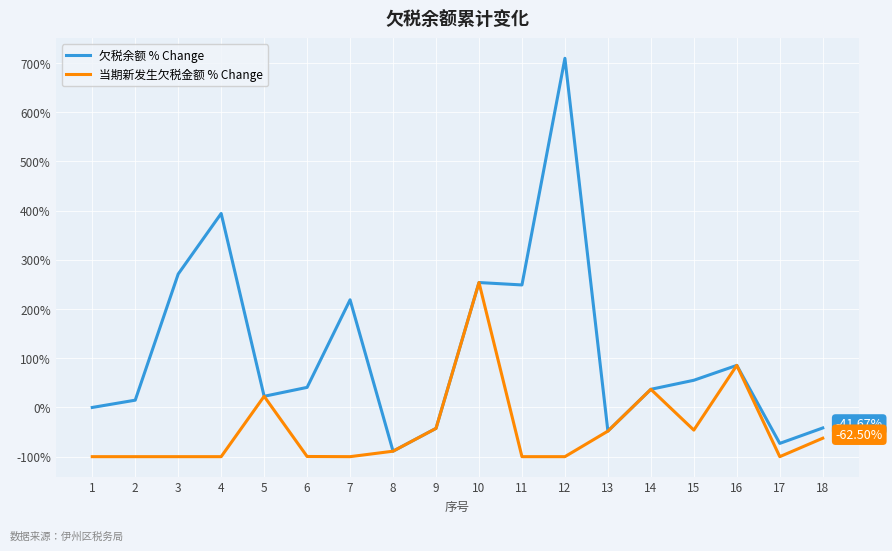

Which series has the largest total across all categories?

欠税余额 % Change